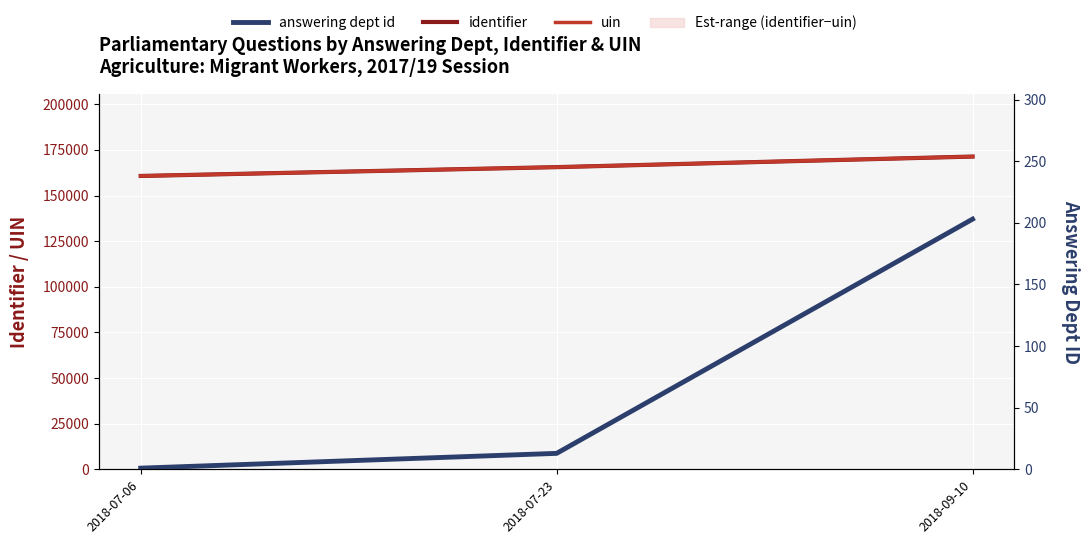

How many data points in uin are less than 165536?

1